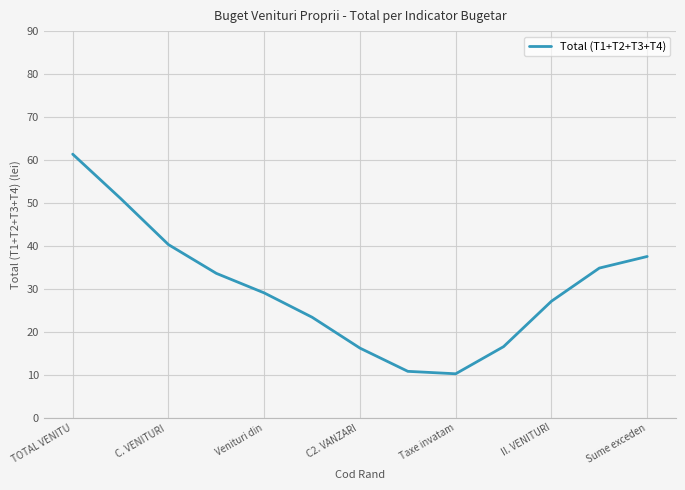

What is the minimum value shown in the chart?

10.2